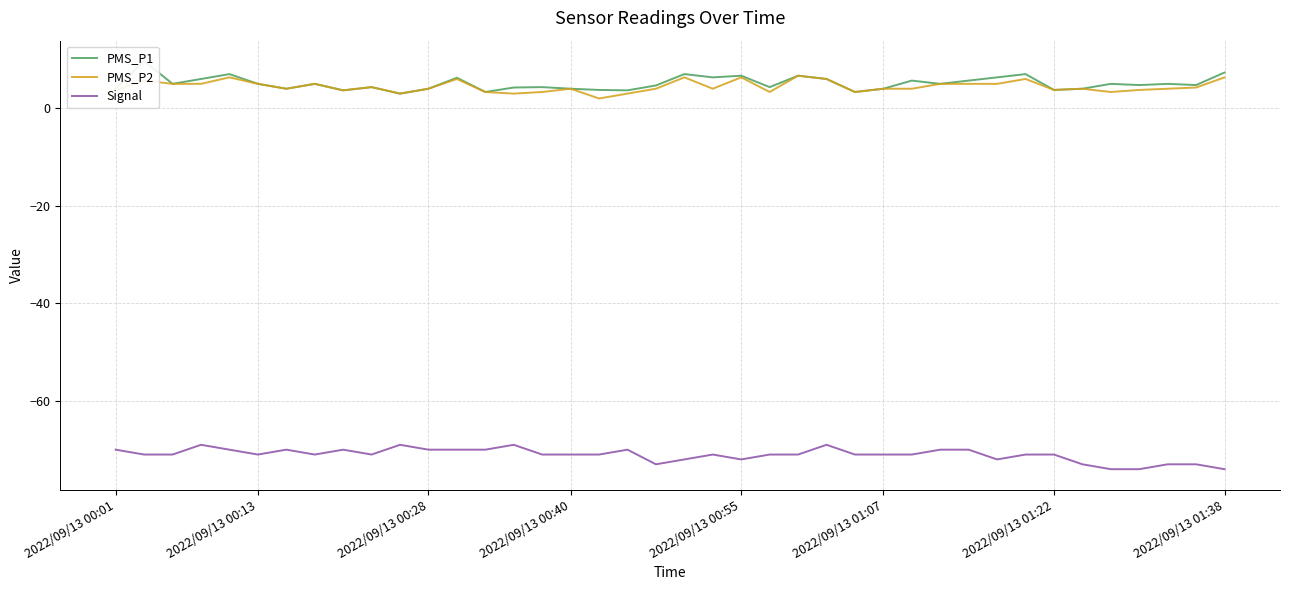

Which series has the largest total across all categories?

PMS_P1